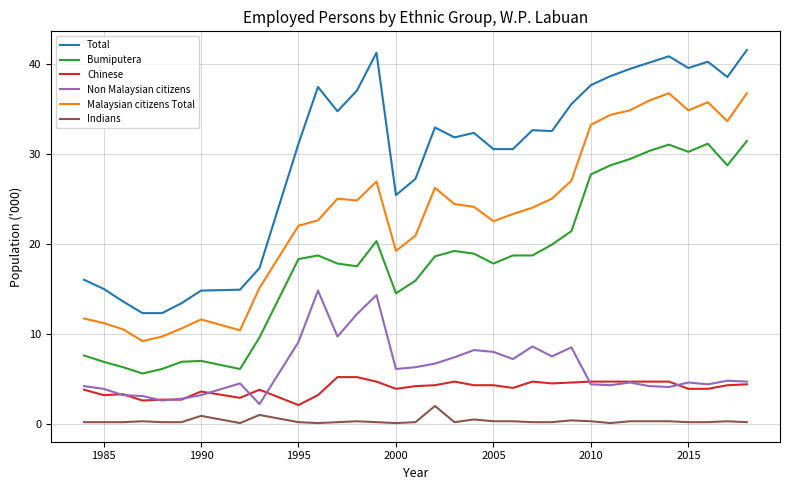

True or false: Total and Malaysian citizens Total intersect in this chart.

False